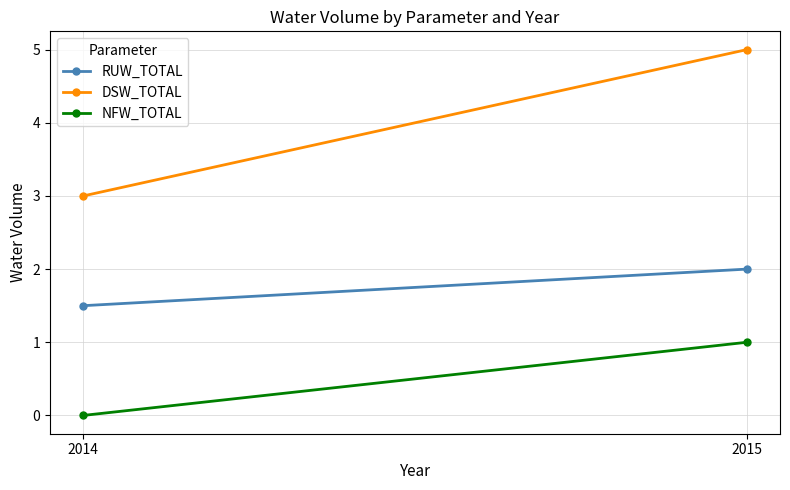

At how many categories does at least one series exceed 2?

2